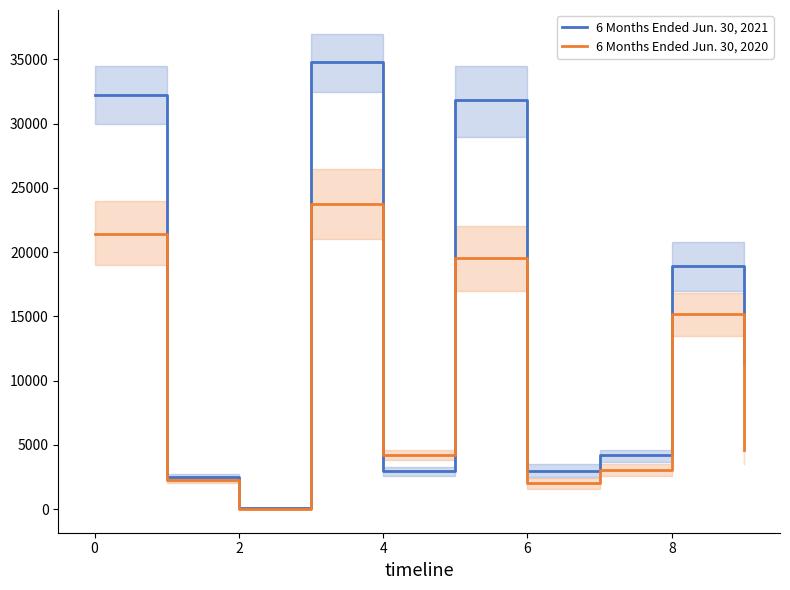

At which label does 6 Months Ended Jun. 30, 2021 first exceed 11296?

0